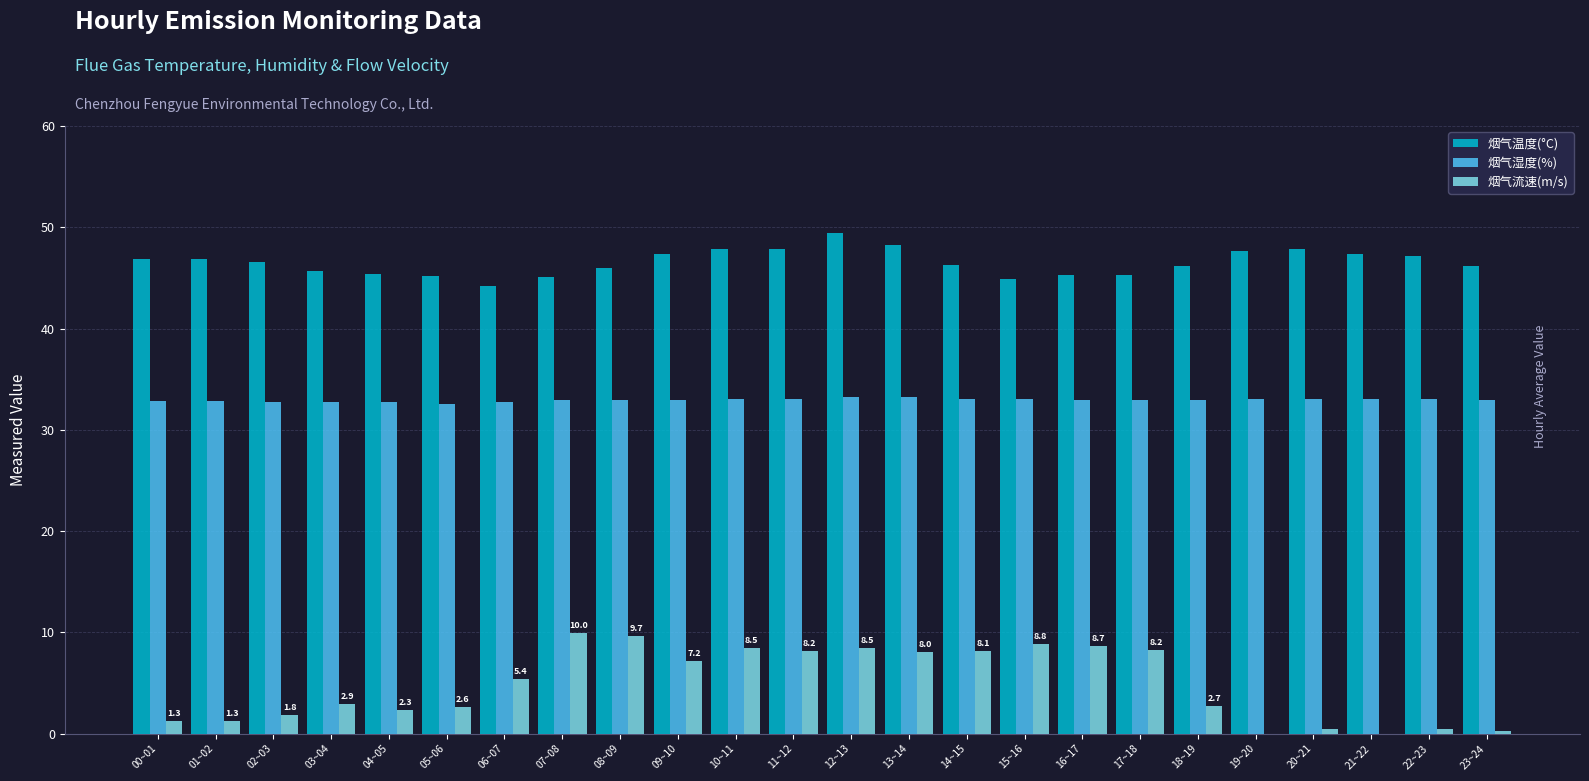

What value does the 烟气温度(°C) series have at 07~08?

45.0